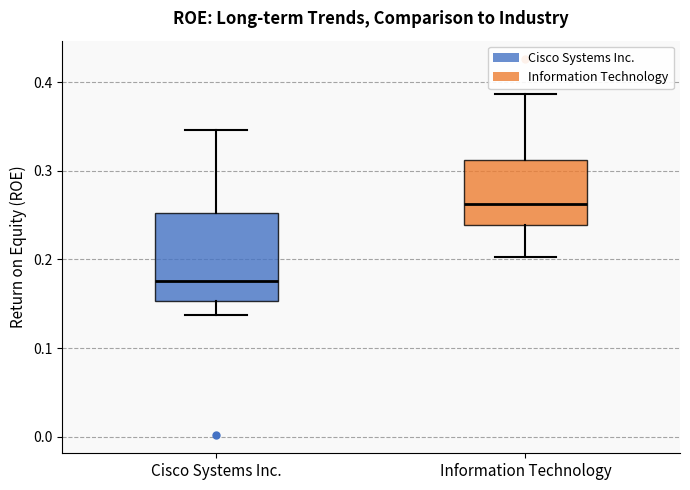

Where is the upper edge of the box for Cisco Systems Inc. on the y-axis? The values are not printed on the chart, so give them approximately, as read against the axis.

0.25